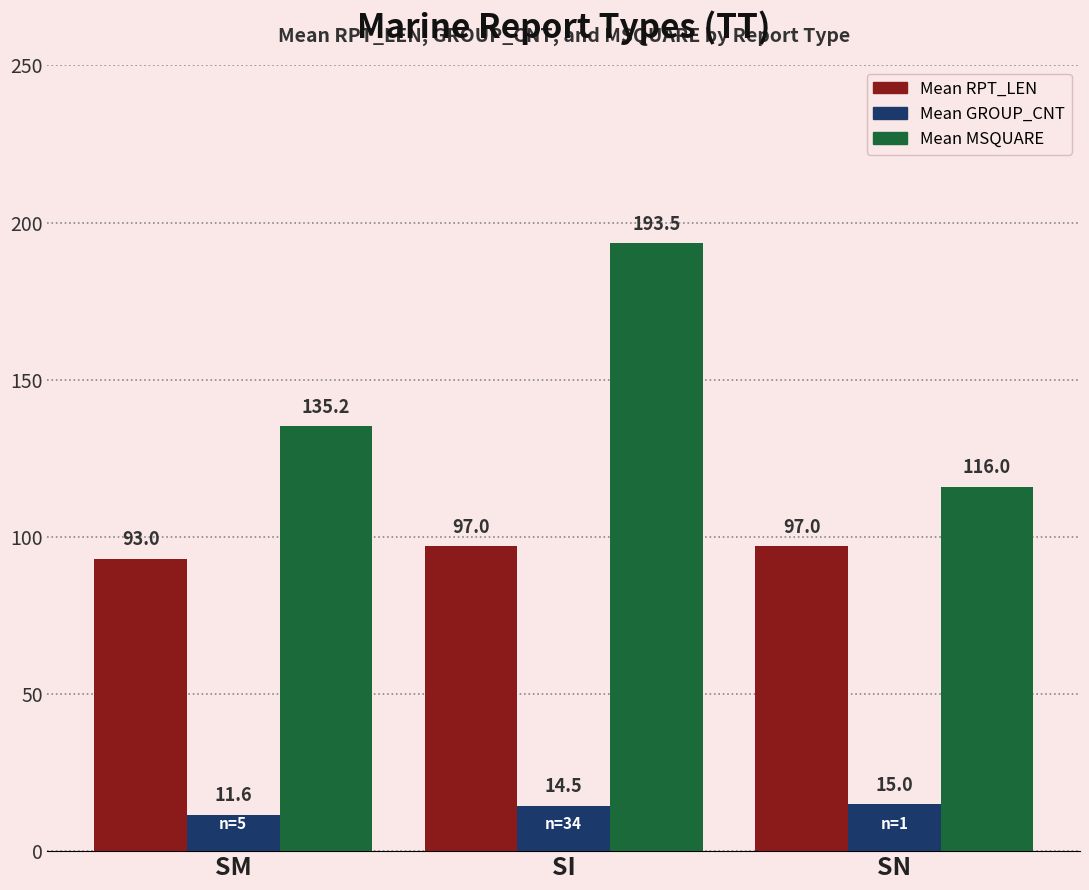

Reading left to right, transcribe all the data shown in this chart.

Mean RPT_LEN: 93.0	97.0	97.0
Mean GROUP_CNT: 11.6	14.5	15.0
Mean MSQUARE: 135.2	193.5	116.0